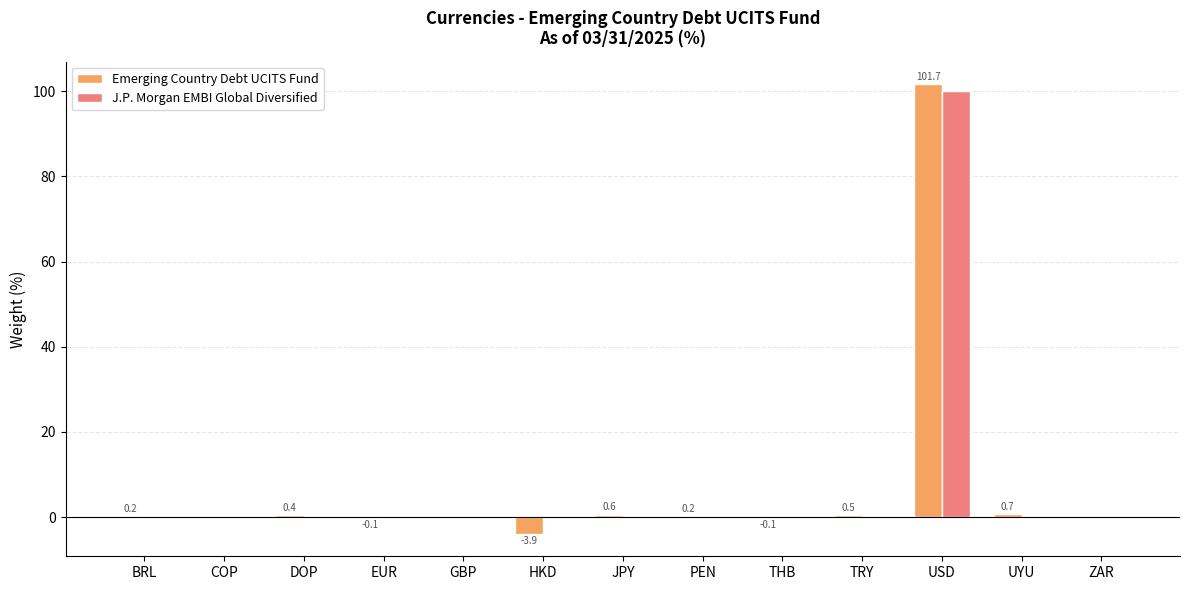

The Emerging Country Debt UCITS Fund series shows 101.7 at USD. True or false?

True